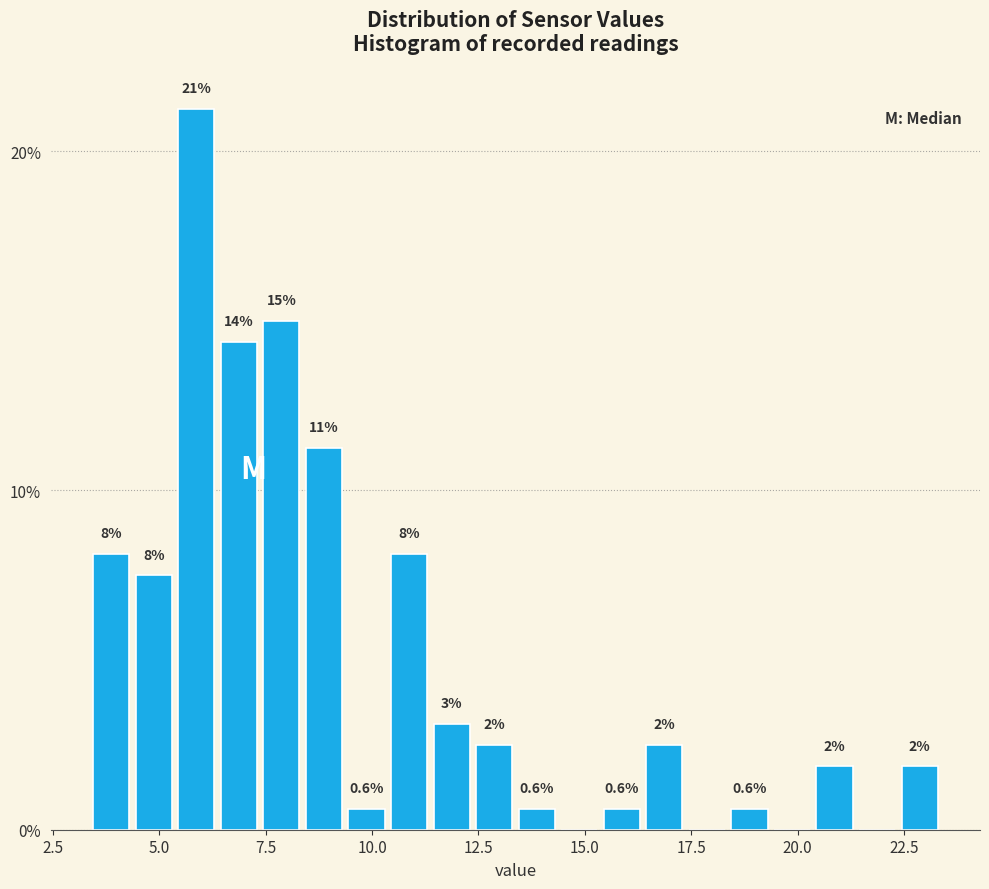

Read against the x-axis, roughly where is the centre of the tallest bar?

6.0